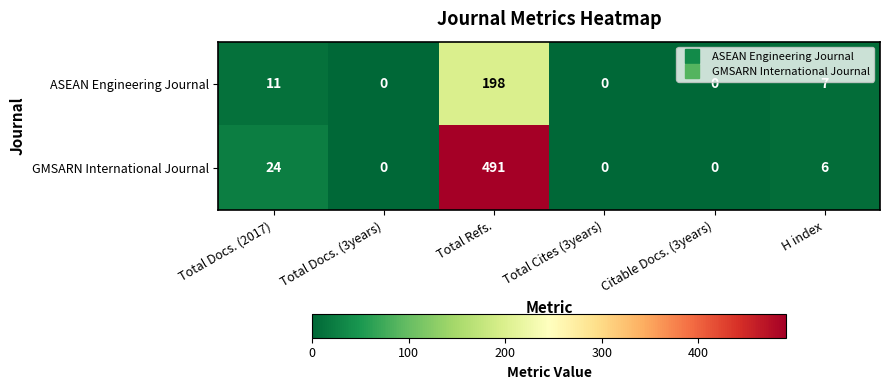

What is the difference between the highest and lowest values at Total Refs.?

293